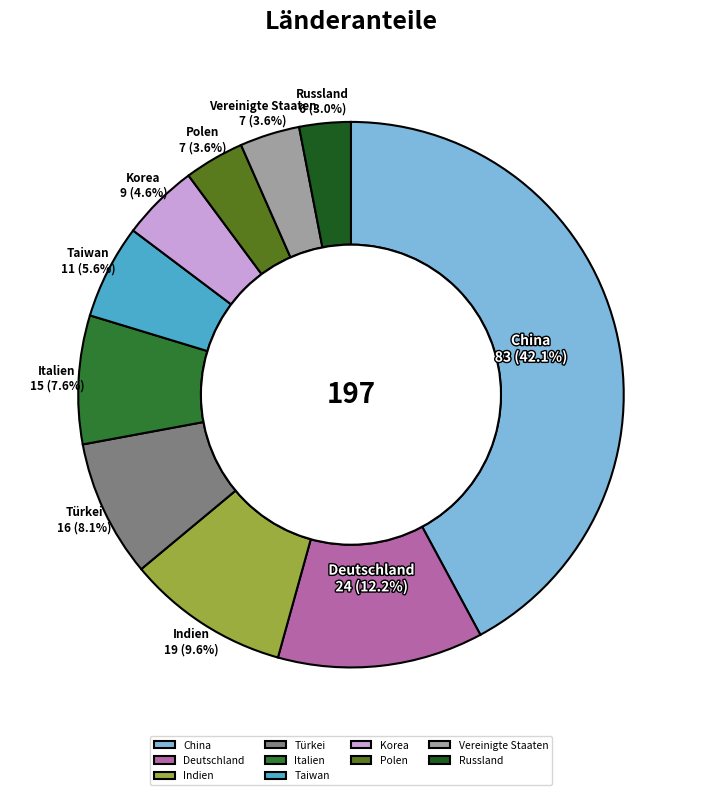

To the nearest percent, what percentage of the pie is Deutschland?

12%